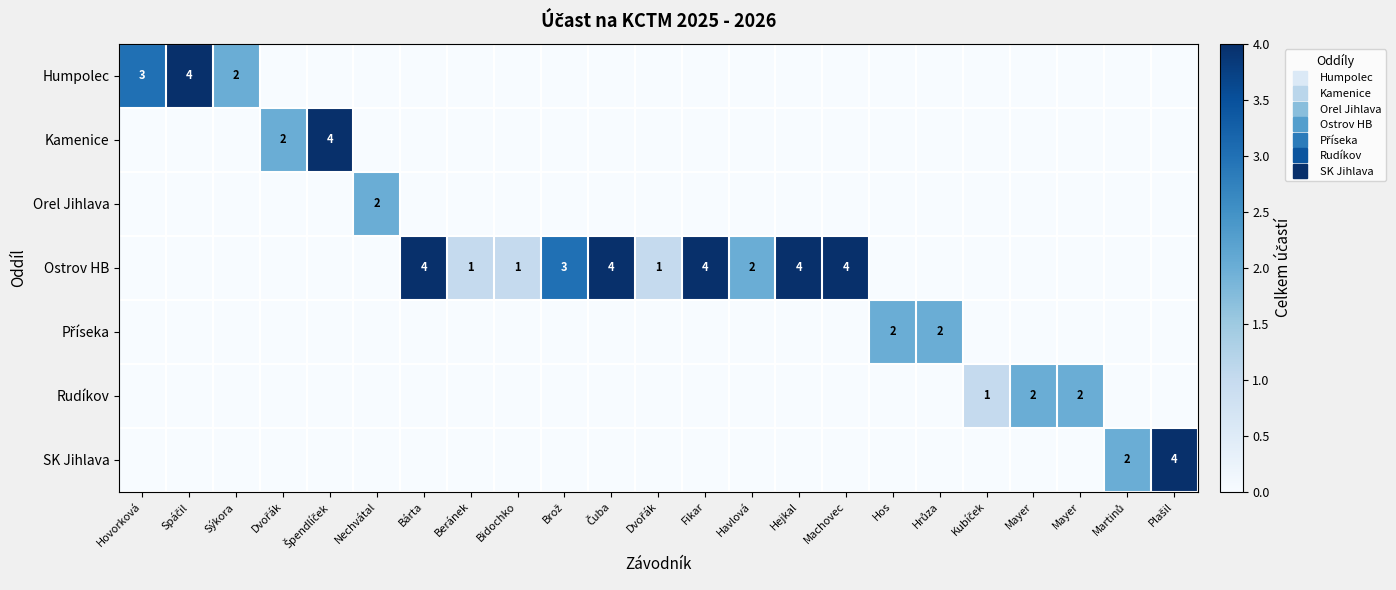

At which category does the chart reach its minimum across all series?

Dvořák